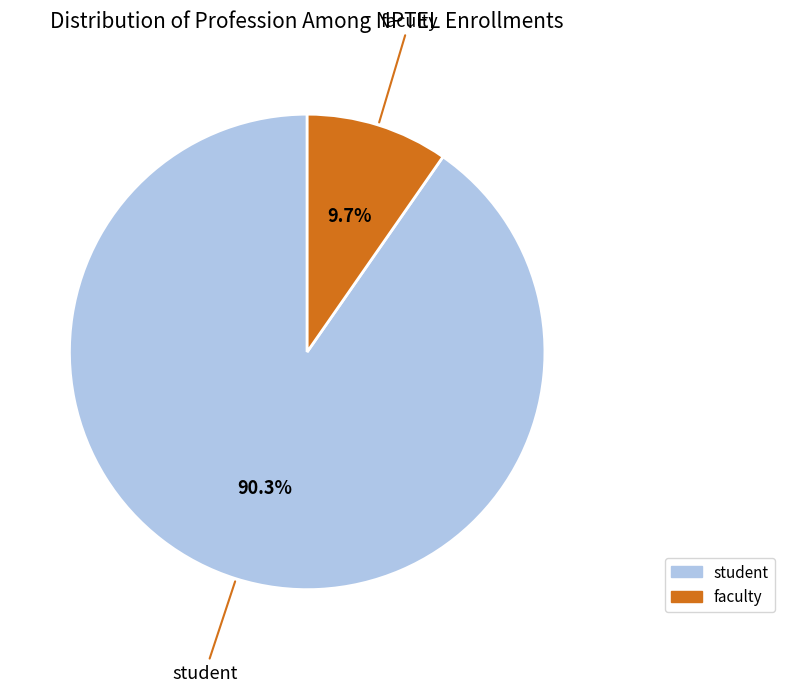

Which slice represents more than half of the pie?

student